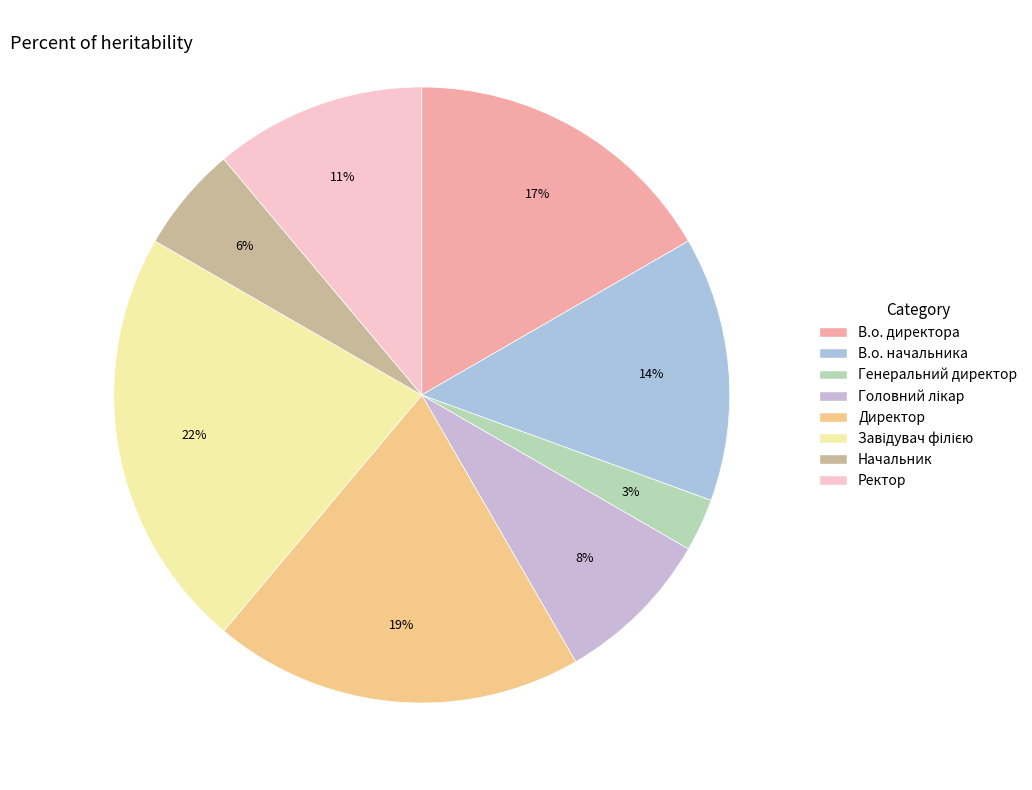

How many slices are in this pie chart?

8